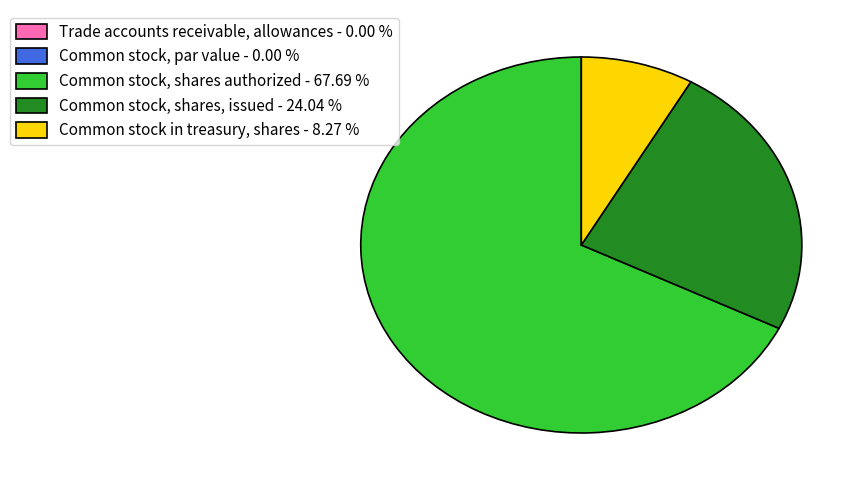

Is the sum of Common stock, shares authorized - 67.69 % and Common stock in treasury, shares - 8.27 % greater than half?

Yes